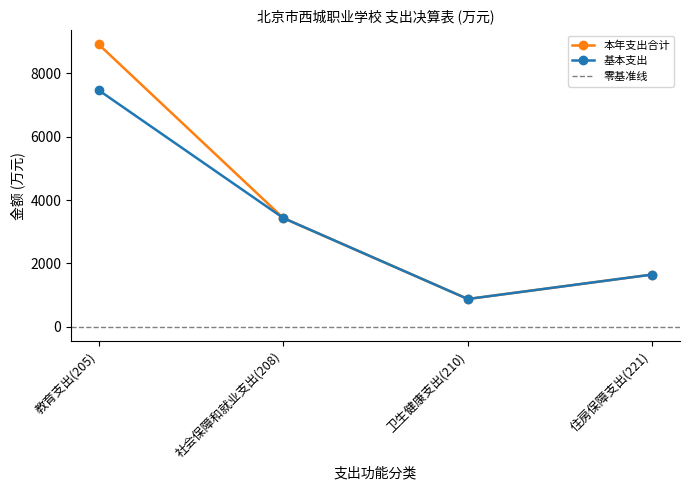

Reading left to right, what are all the values shown in this chart?

本年支出合计: 8900.4	3432.4	881.1	1652.1
基本支出: 7457.1	3432.4	881.1	1652.1